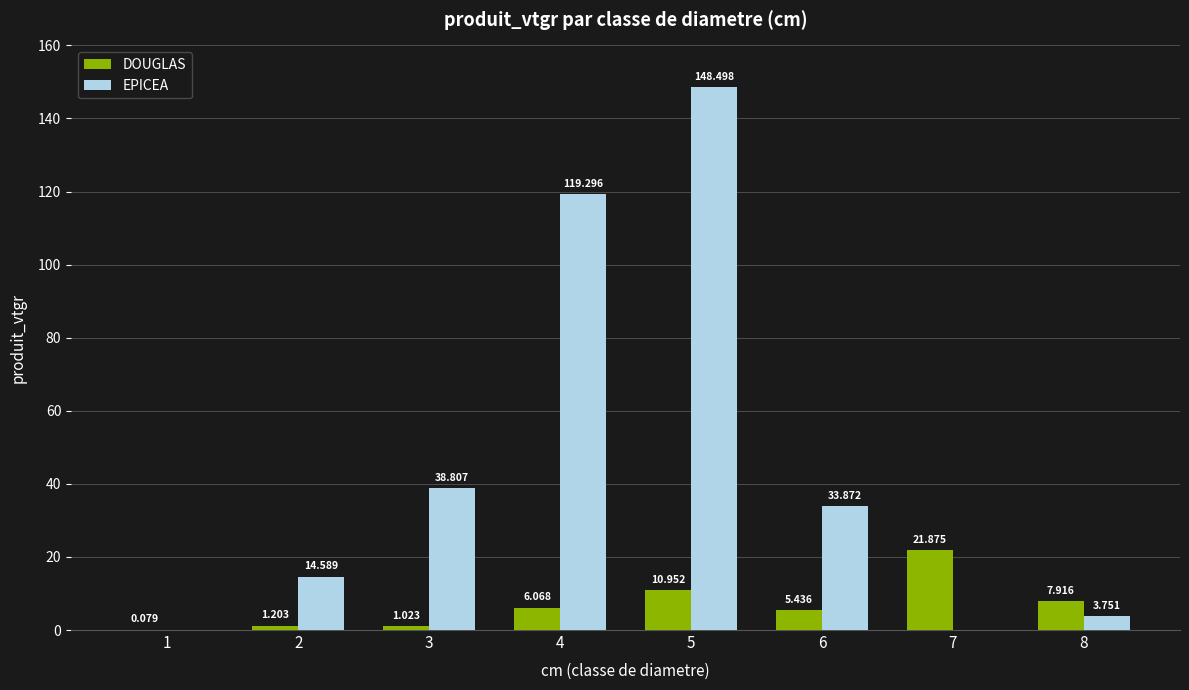

Between 1 and 2, which series saw the biggest shift?

EPICEA